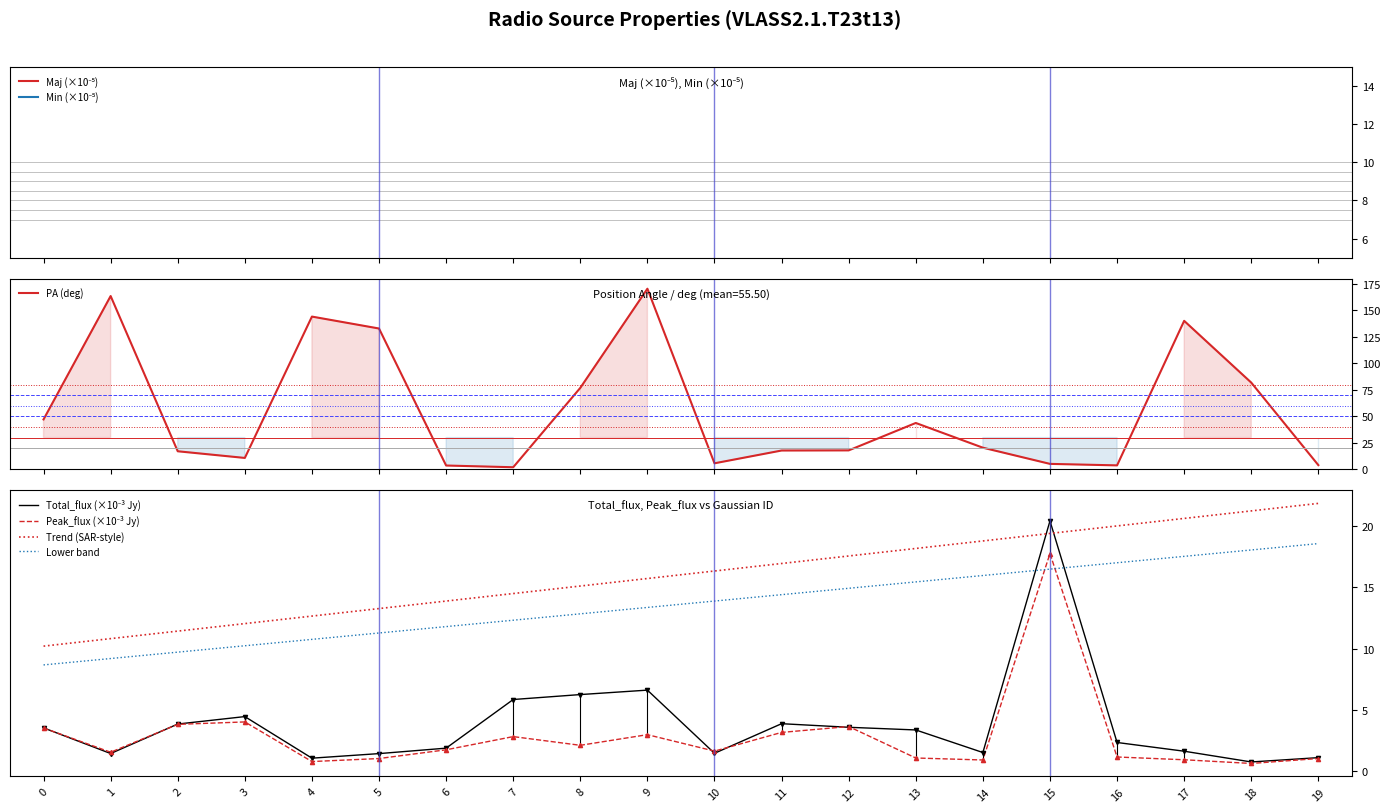

What is the difference between the maximum and minimum values in the Min series?

60.1